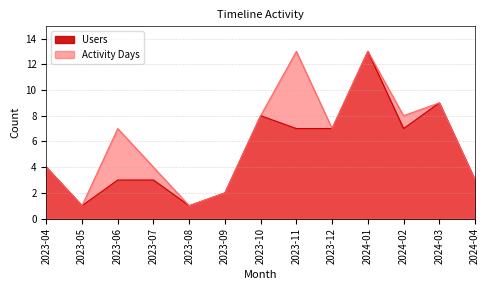

What is the value of the Users point at the 4th from the left?

3